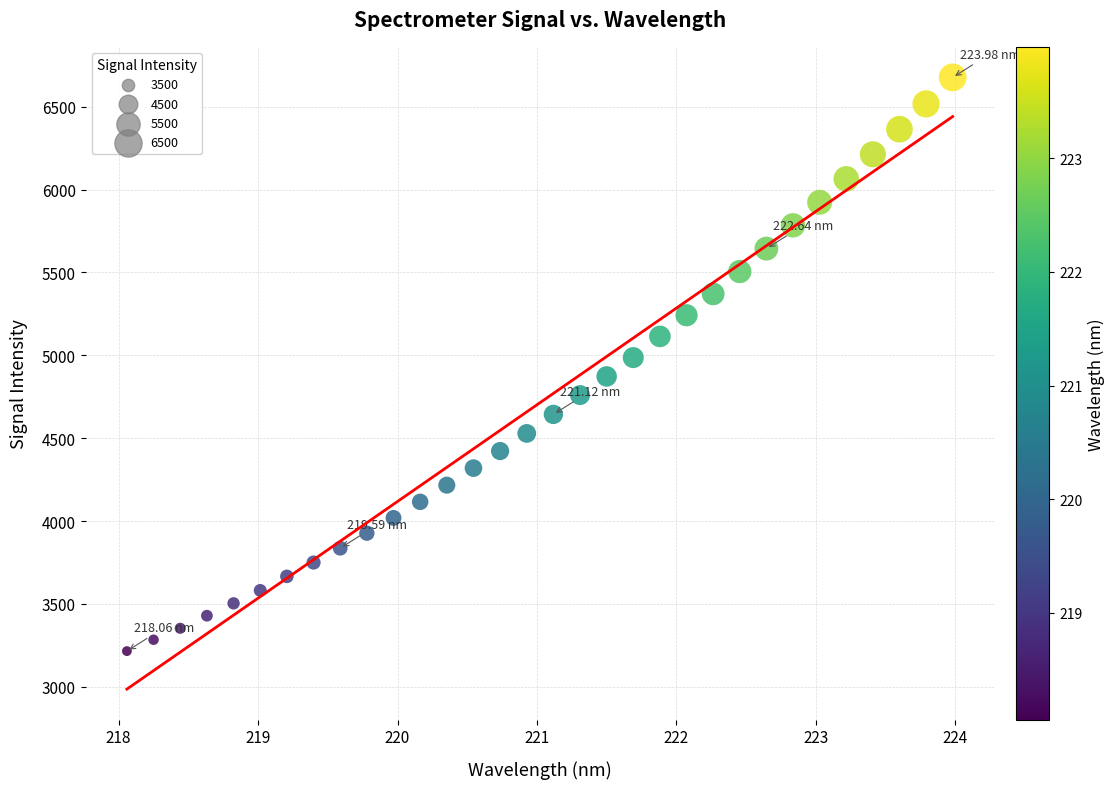

What is the range of X values (max minus min)?

5.9